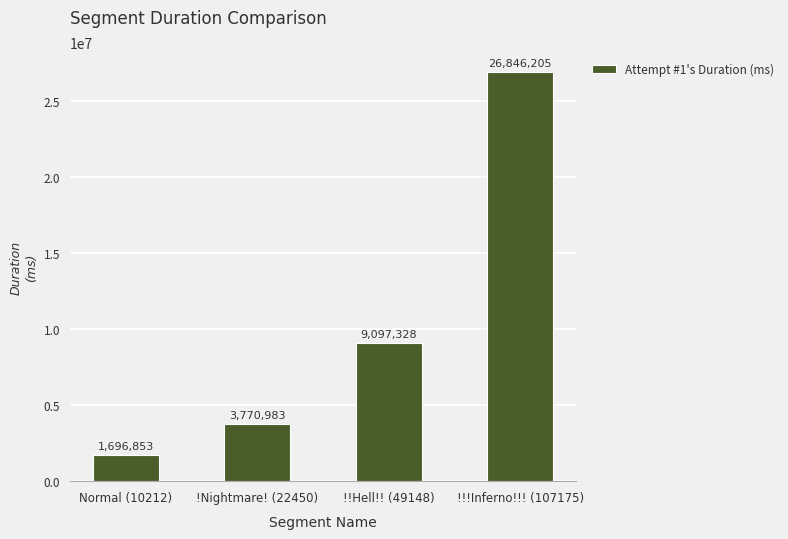

Rank the categories by value from highest to lowest.

!!!Inferno!!! (107175), !!Hell!! (49148), !Nightmare! (22450), Normal (10212)